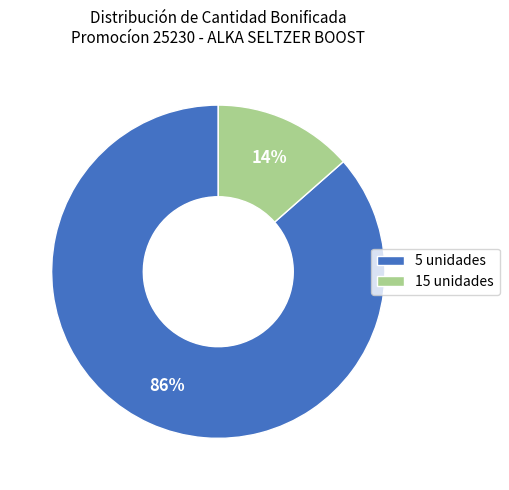

Is the sum of 15 unidades and 5 unidades greater than half?

Yes